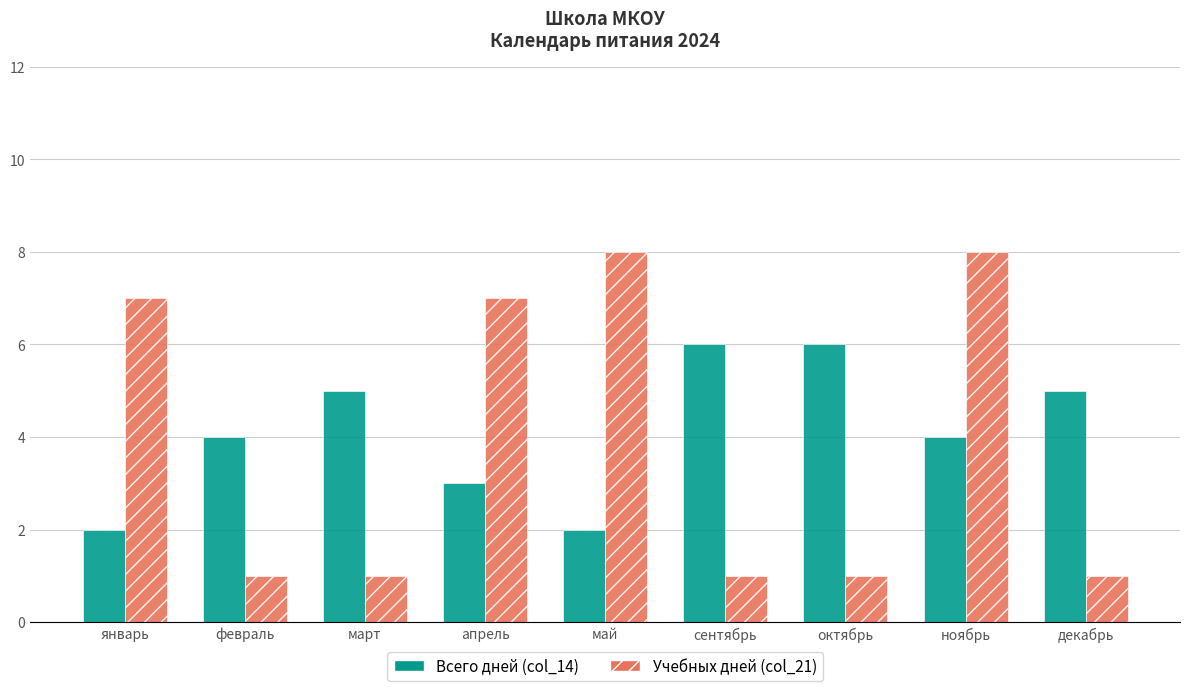

At апрель, list the series in order from smallest to largest.

Всего дней (col_14), Учебных дней (col_21)